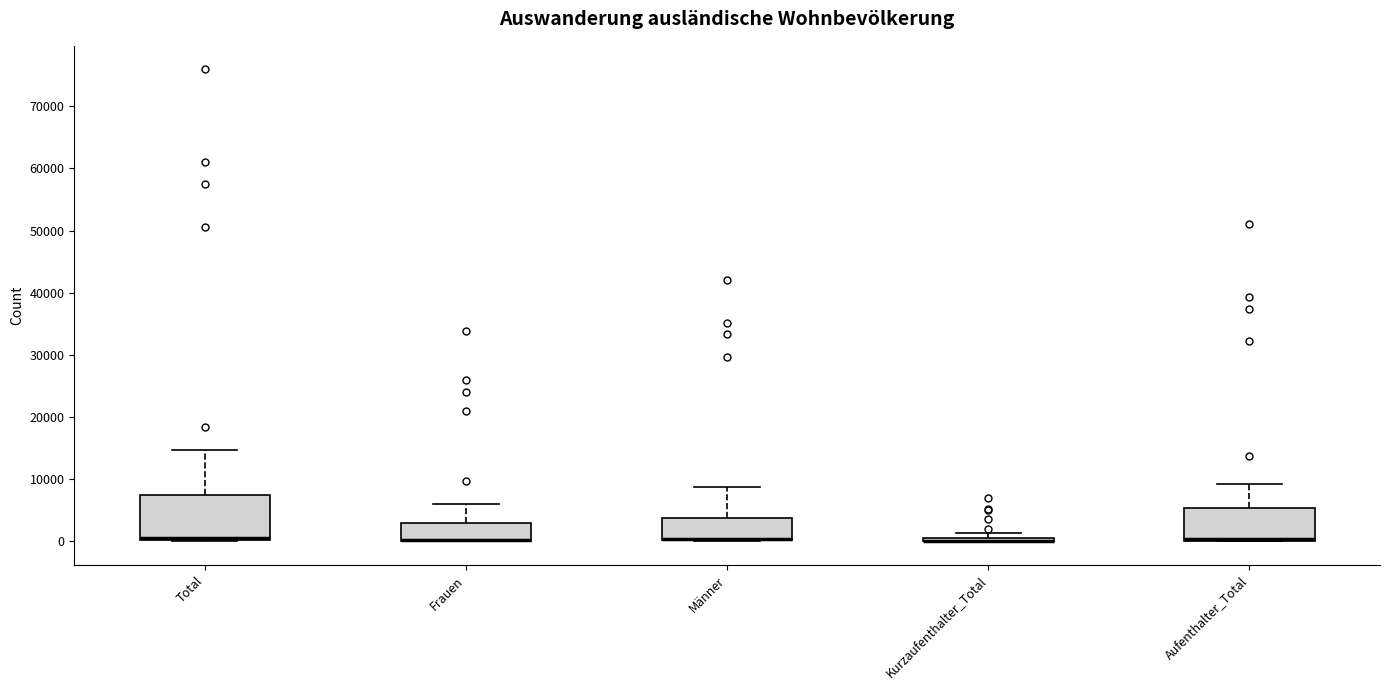

Comparing the boxes themselves (not the whiskers), which one is the tallest?

Total